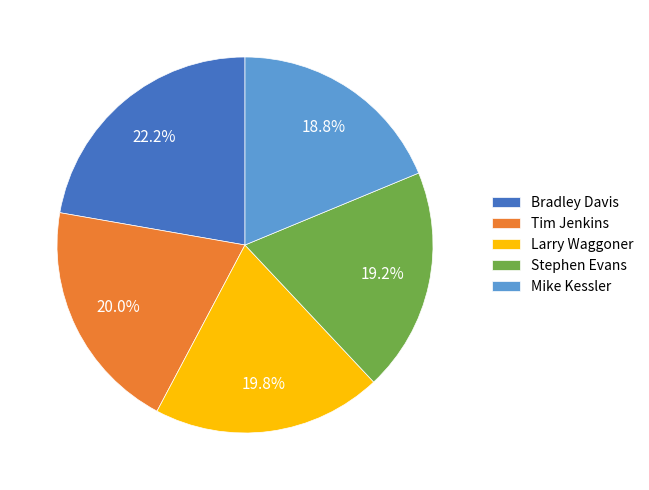

To the nearest percent, what is the difference between the Bradley Davis and Tim Jenkins slice percentages?

2%